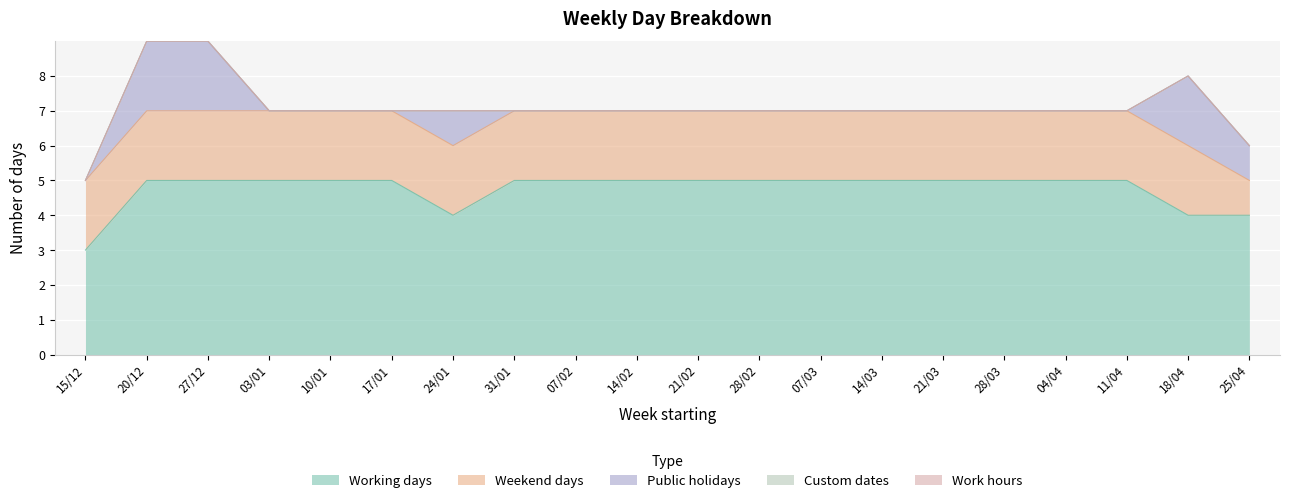

True or false: Custom dates has more than 2 interior local peaks.

False